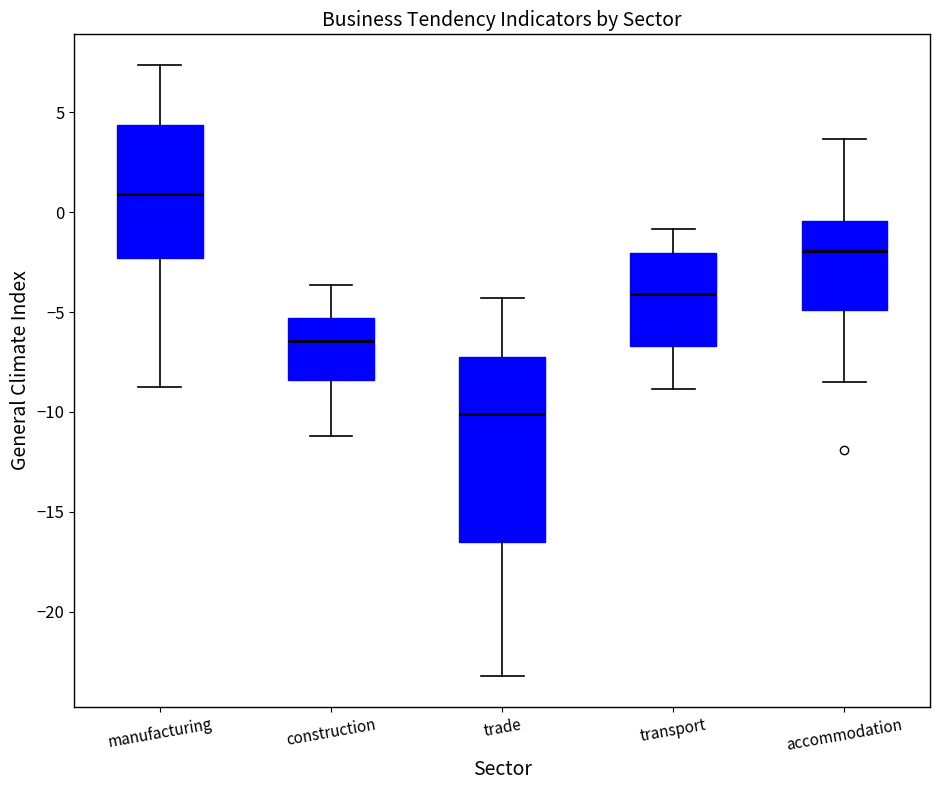

Where is the upper edge of the box for construction on the y-axis? The values are not printed on the chart, so give them approximately, as read against the axis.

-5.5